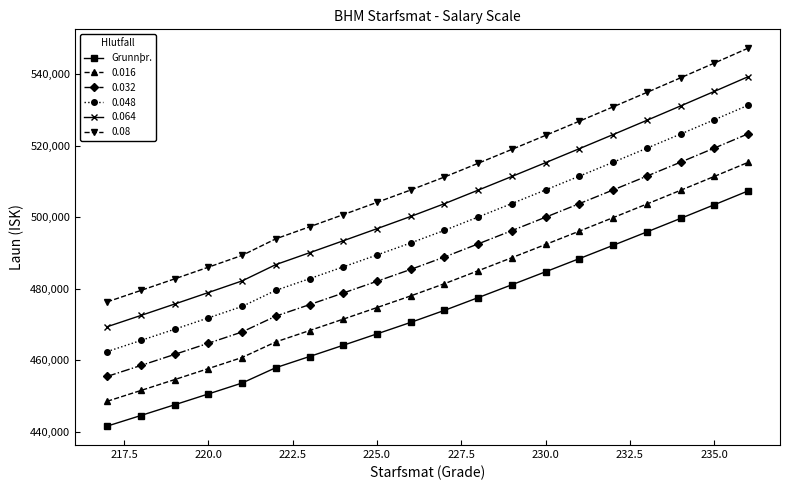

True or false: Grunnþr. and 0.032 intersect in this chart.

False